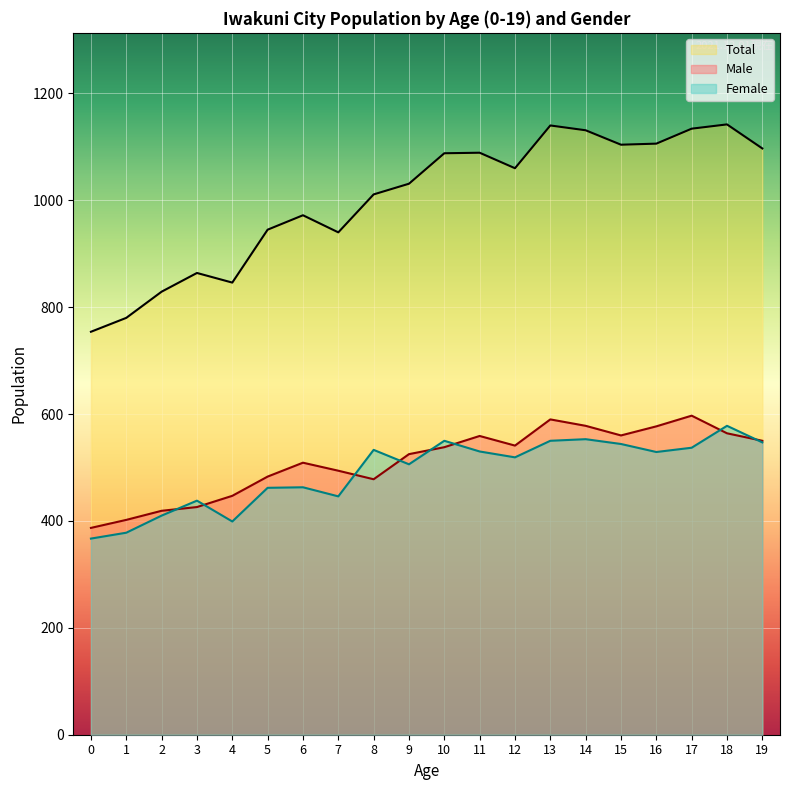

What is the total value across all series at 12?

2120